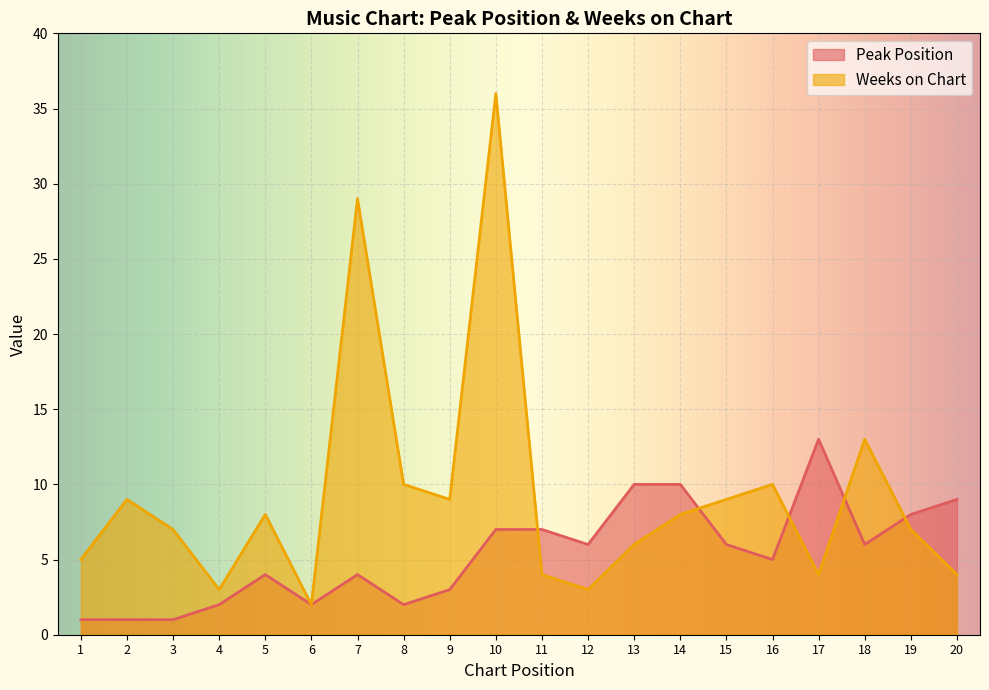

Rank the series at 1 from highest to lowest value.

Weeks on Chart, Peak Position